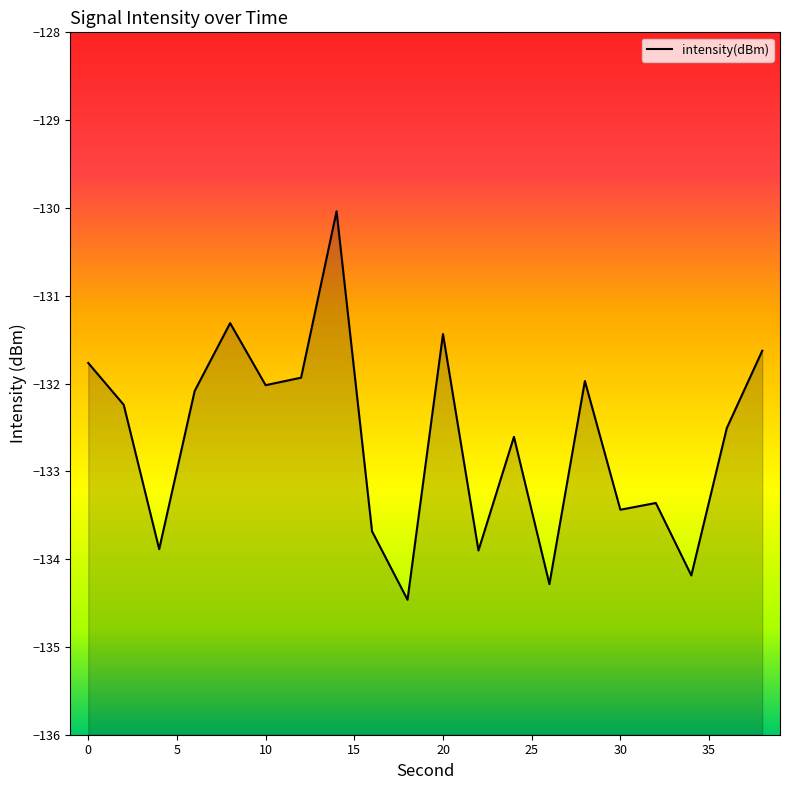

Does the chart have visible grid lines?

No